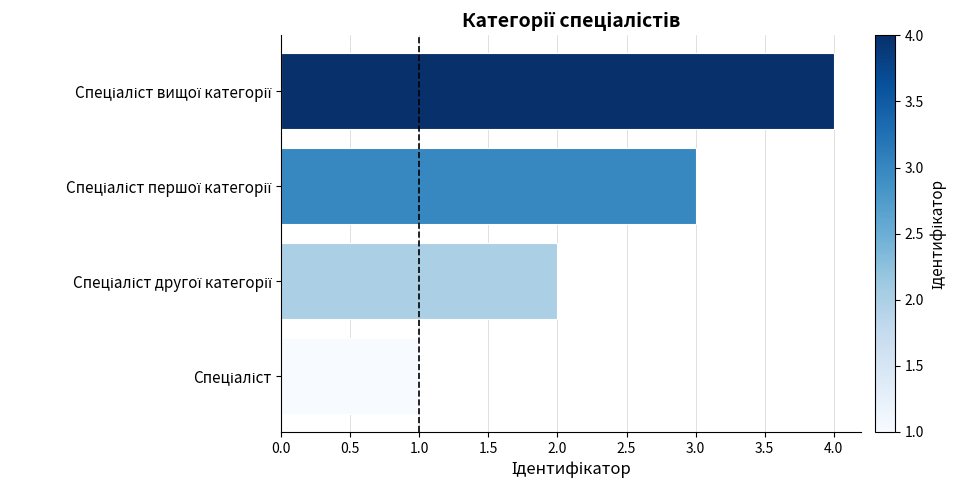

What is the greatest value displayed?

4